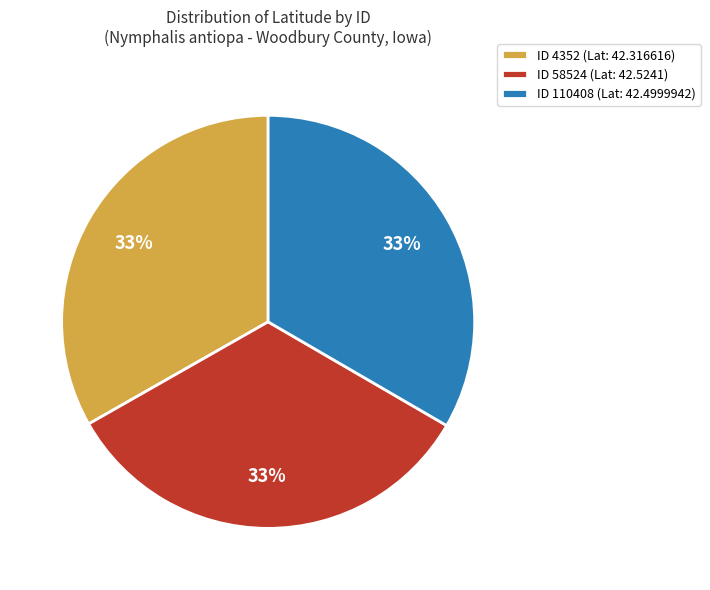

How many segments does this pie chart have?

3